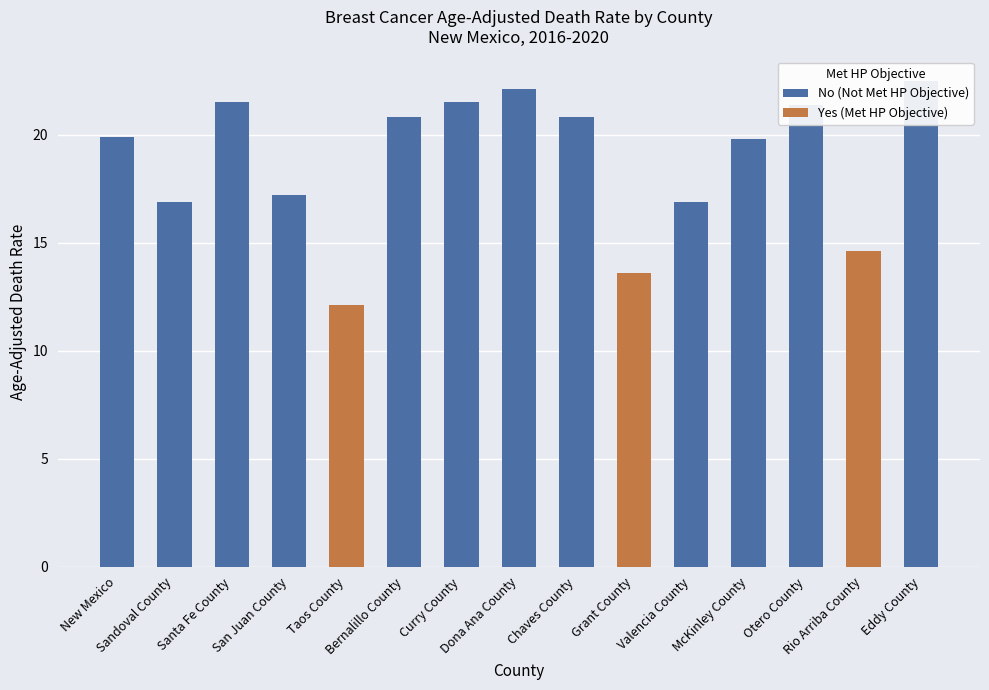

Which series has the largest total across all categories?

No (Not Met HP Objective)